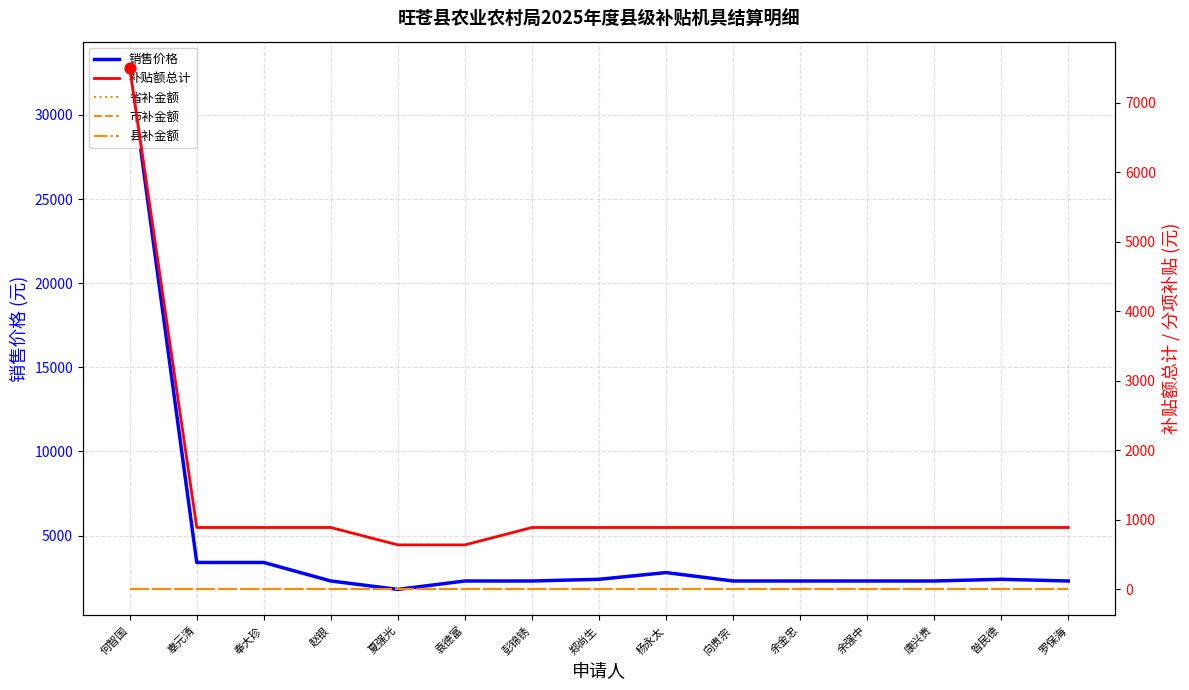

What are all the series names shown in the legend?

销售价格, 补贴额总计, 省补金额, 市补金额, 县补金额